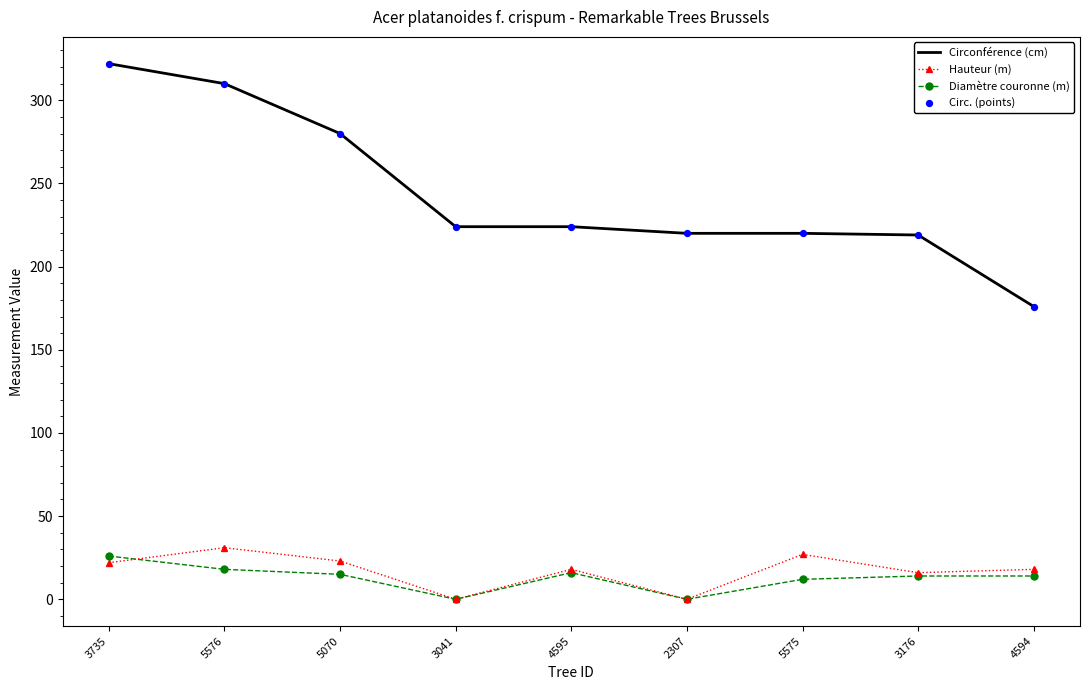

What is the lowest value of the Circonférence (cm) series?

176